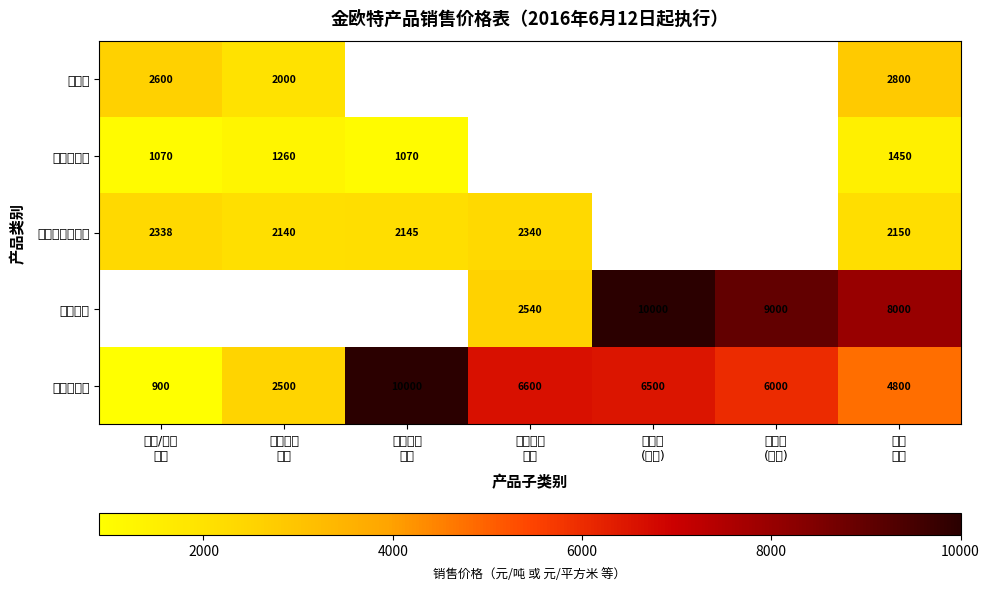

Rank the categories by 改性乳化沥青类 value from lowest to highest.

普通乳化 沥青, 透层乳化 沥青, 其他 产品, 橡胶/基础 沥青, 改性乳化 沥青, 密封胶 (高端), 密封胶 (标准)